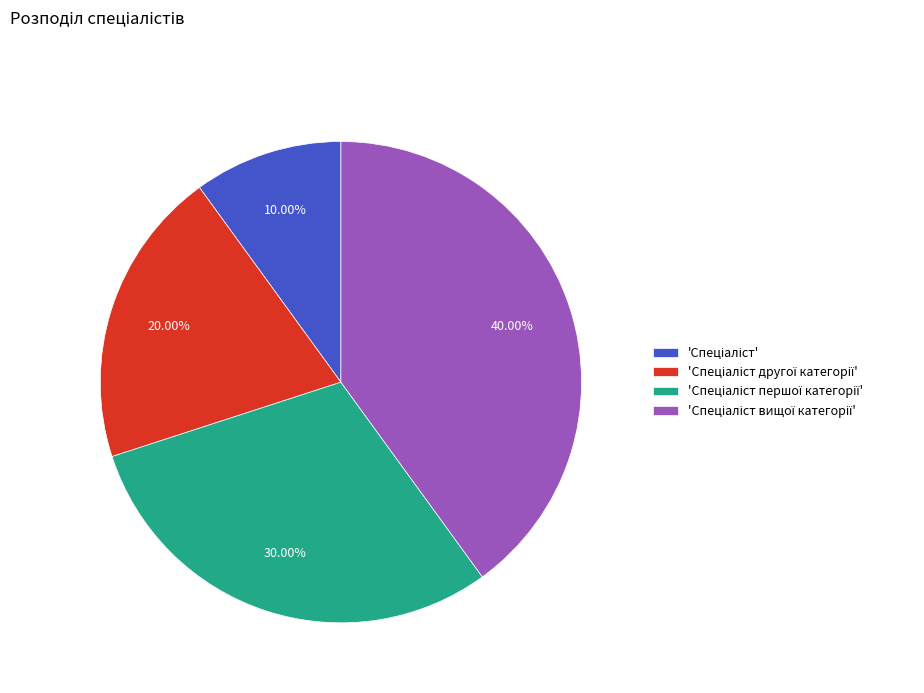

To the nearest percent, what is the average slice percentage?

25%